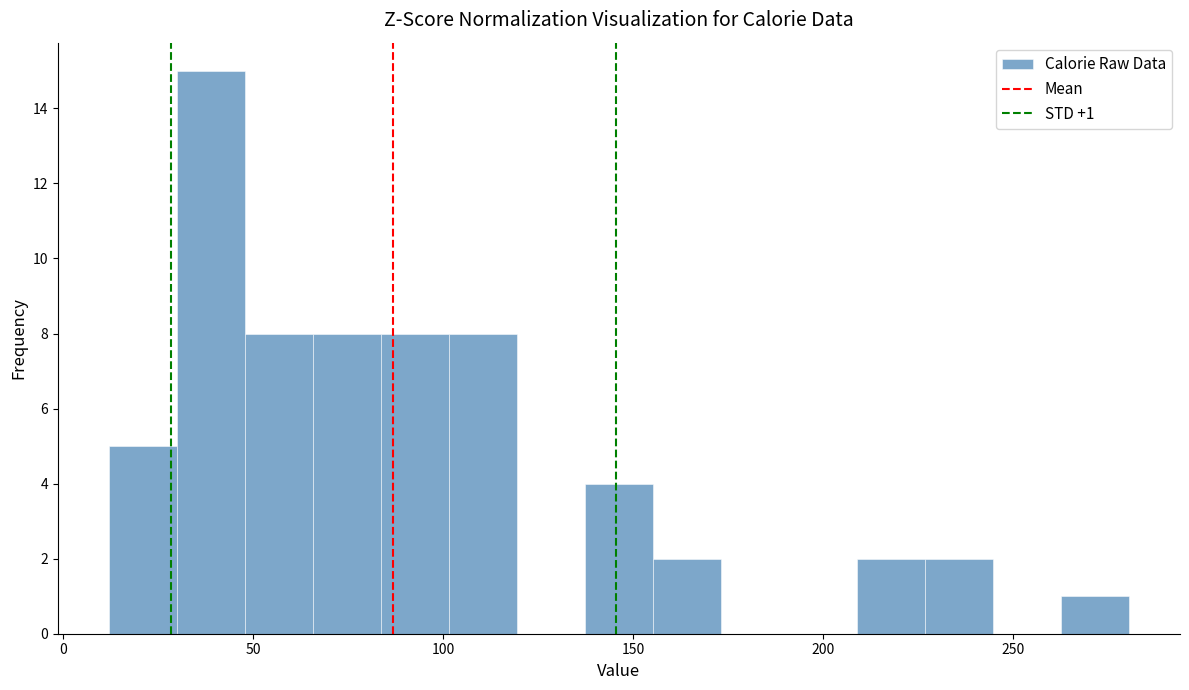

Read against the x-axis, roughly where is the centre of the tallest bar?

40